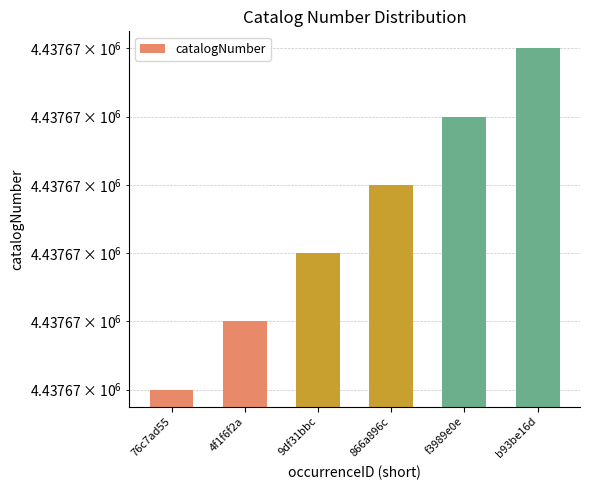

What is the smallest value displayed?

4437667